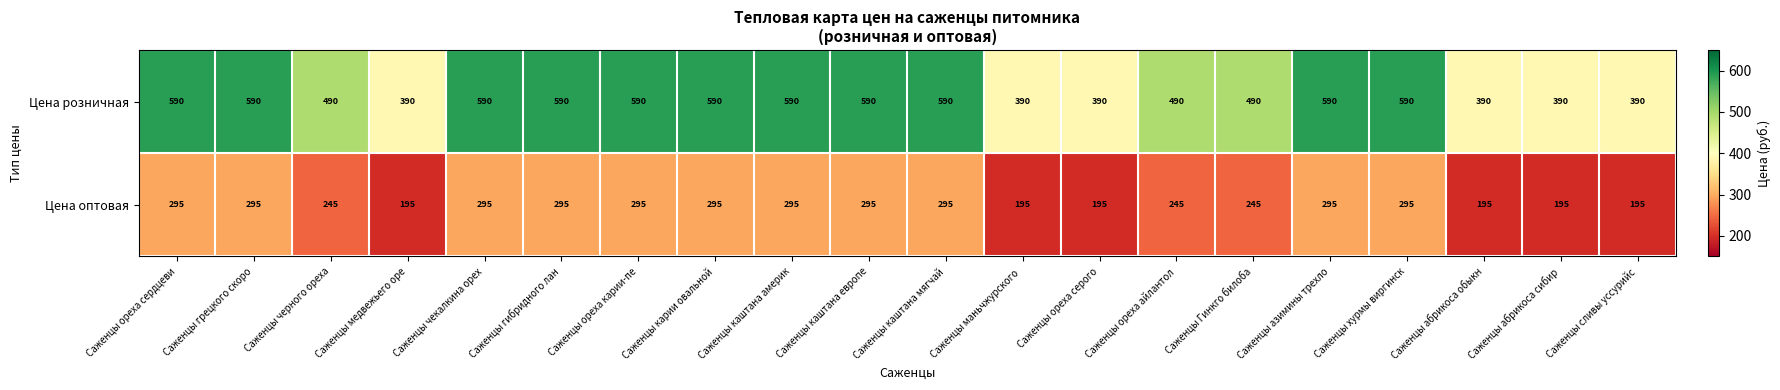

At Саженцы ореха карии-пе, list the series in order from largest to smallest.

Цена розничная, Цена оптовая